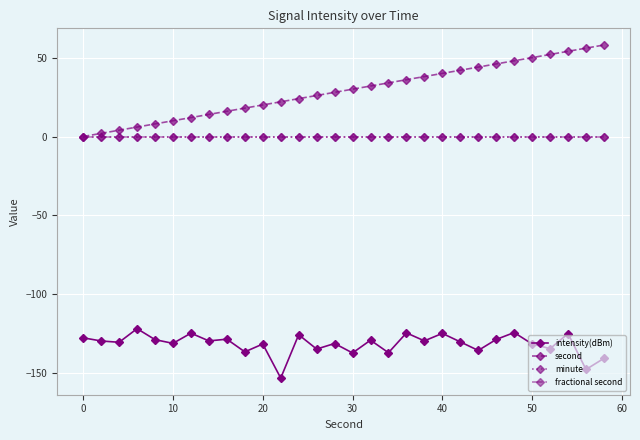

List the series in order of their peak value, lowest first.

intensity(dBm), minute, fractional second, second